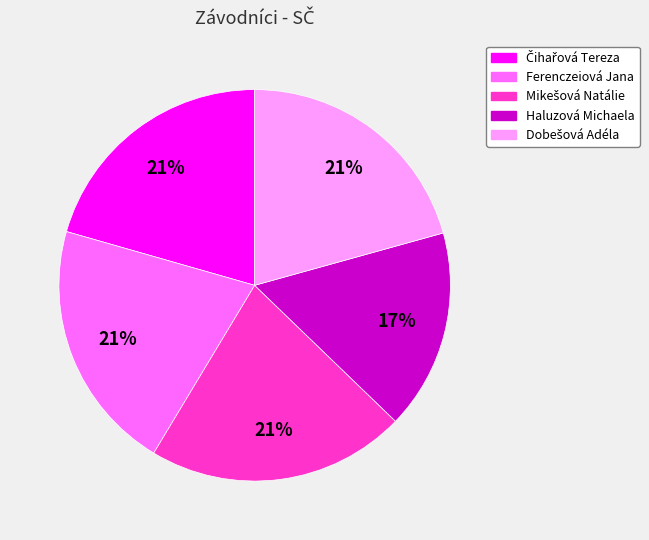

True or false: Ferenczeiová Jana accounts for 26% of the total.

False